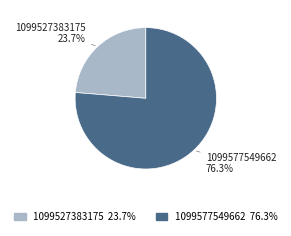

How many slices are in this pie chart?

2